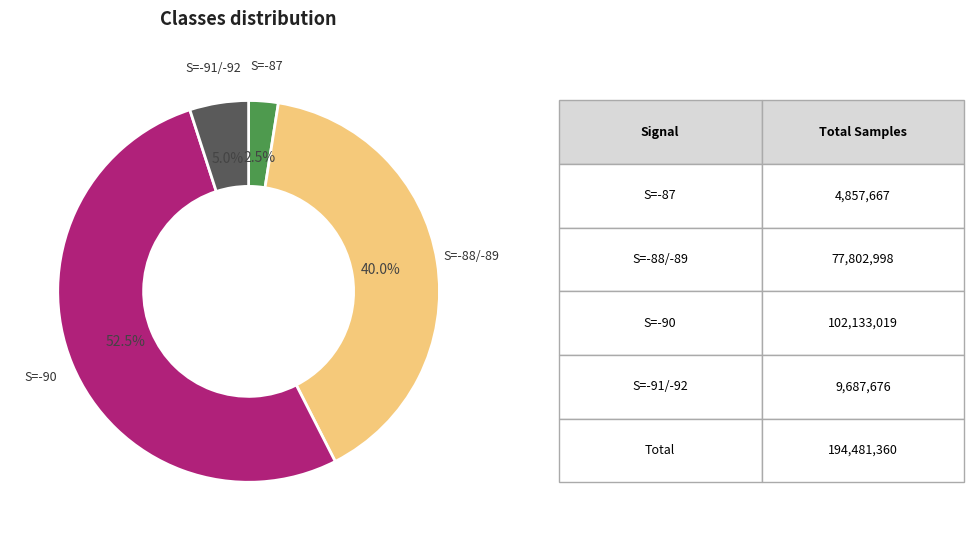

What is the smallest slice in the pie chart?

S=-87